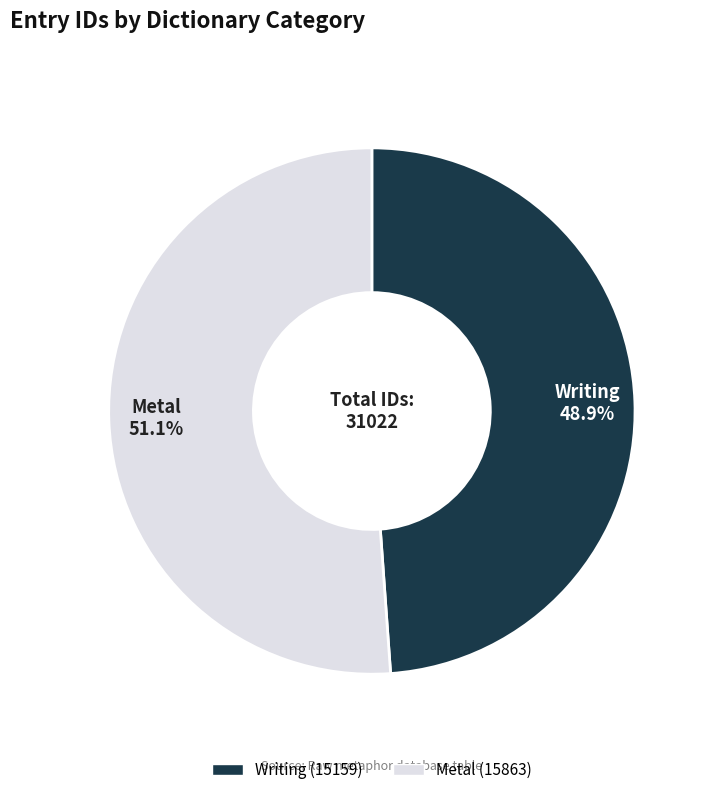

What is the largest slice in the pie chart?

Metal